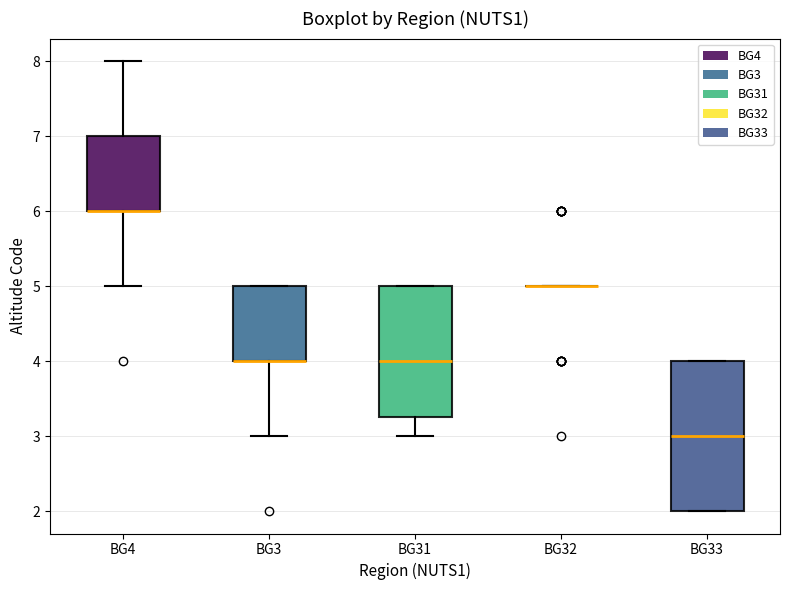

Which box is the tallest, from its lower edge to its upper edge?

BG33